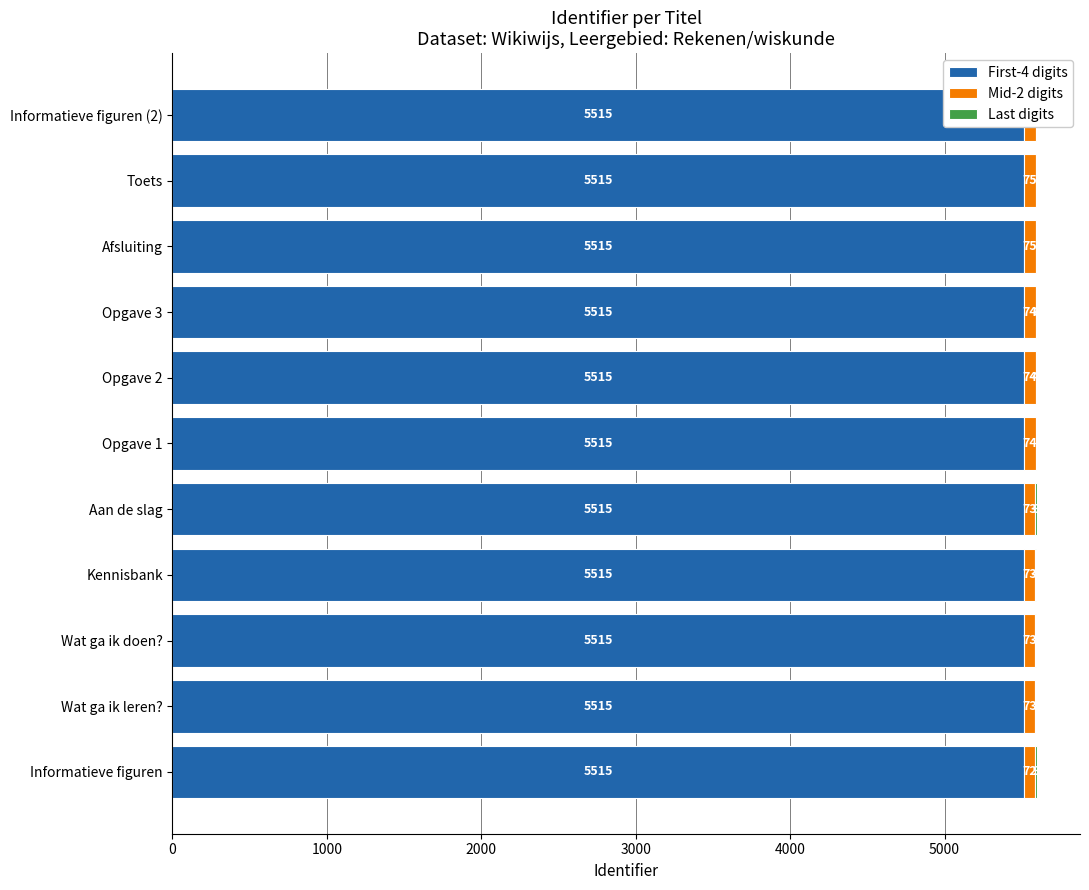

List the series in order of their peak value, lowest first.

First-4 digits, Last digits, Mid-2 digits